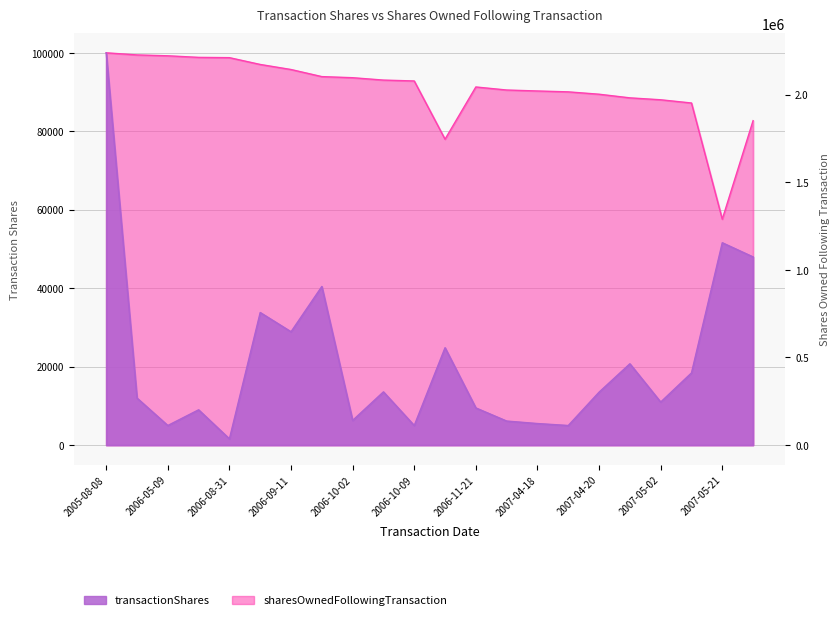

True or false: sharesOwnedFollowingTransaction has more than 1 interior local peaks.

False